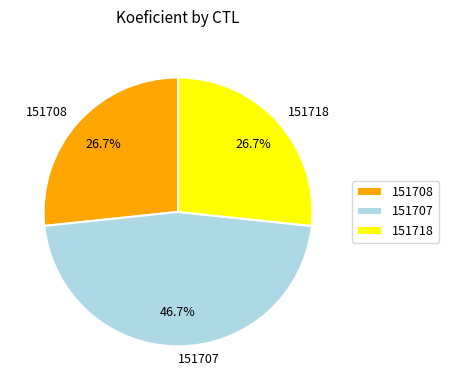

Is it true that 151707 is 32% of the pie?

False